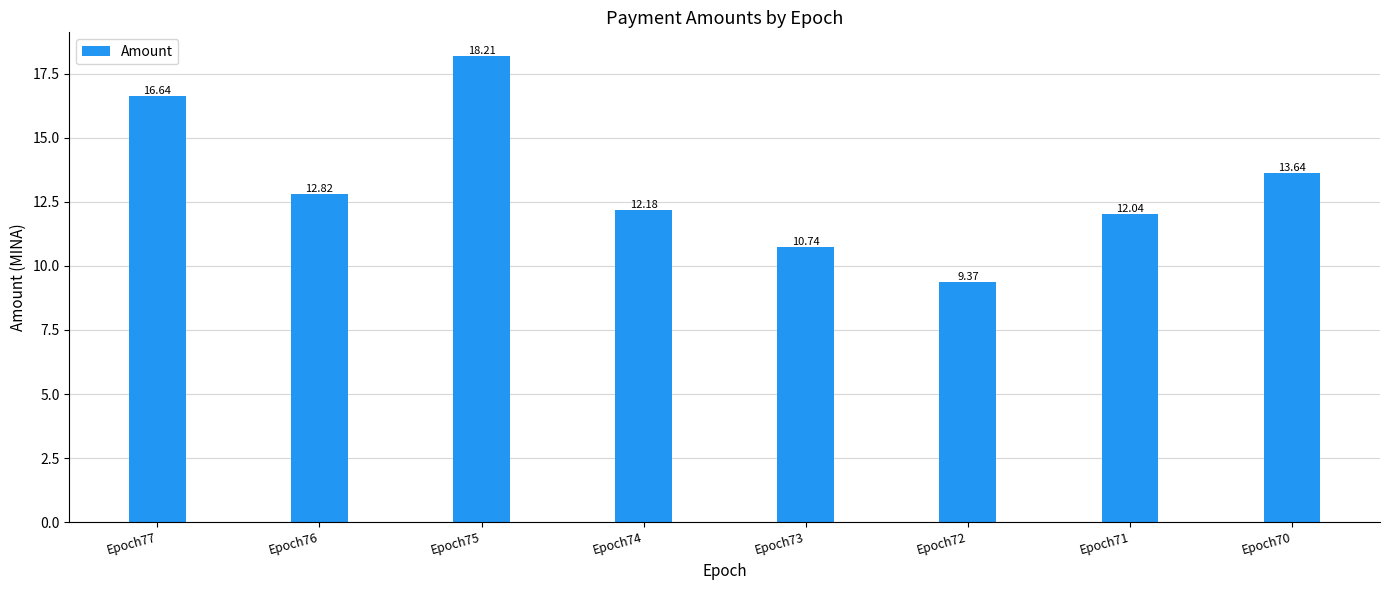

True or false: the data shows 9.4 at Epoch72.

True